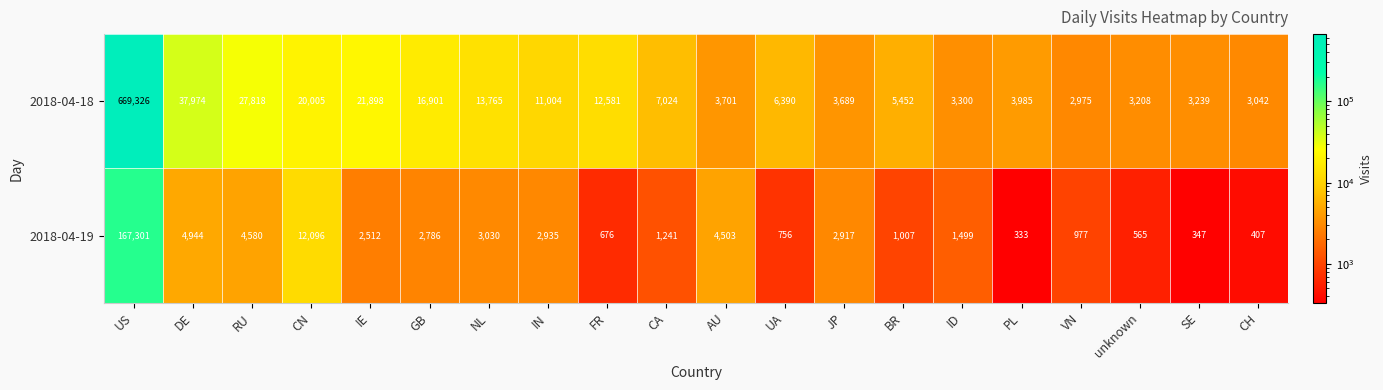

Is it true that 2018-04-18 equals 2018 at SE?

False